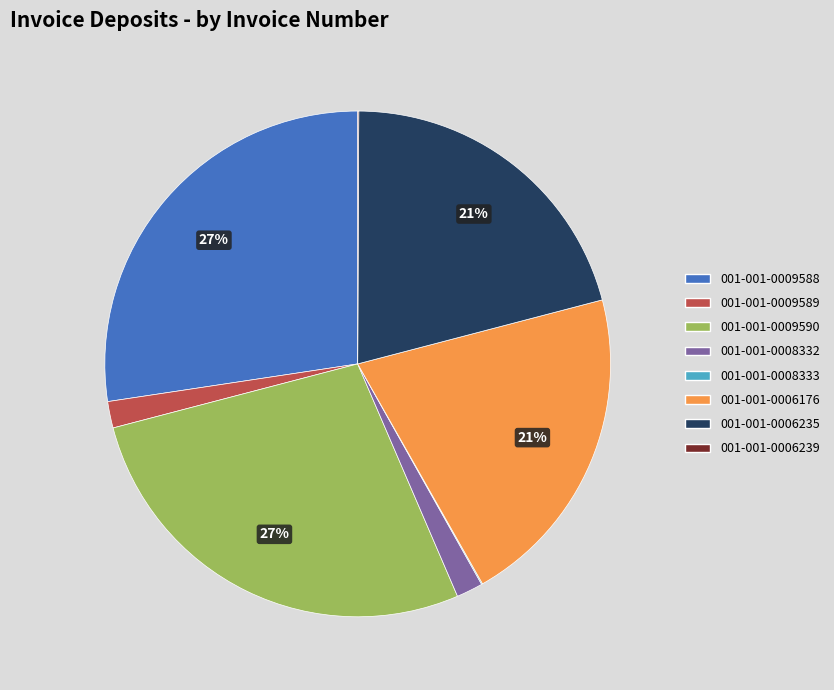

Does 001-001-0006235 represent more than half of the total?

No